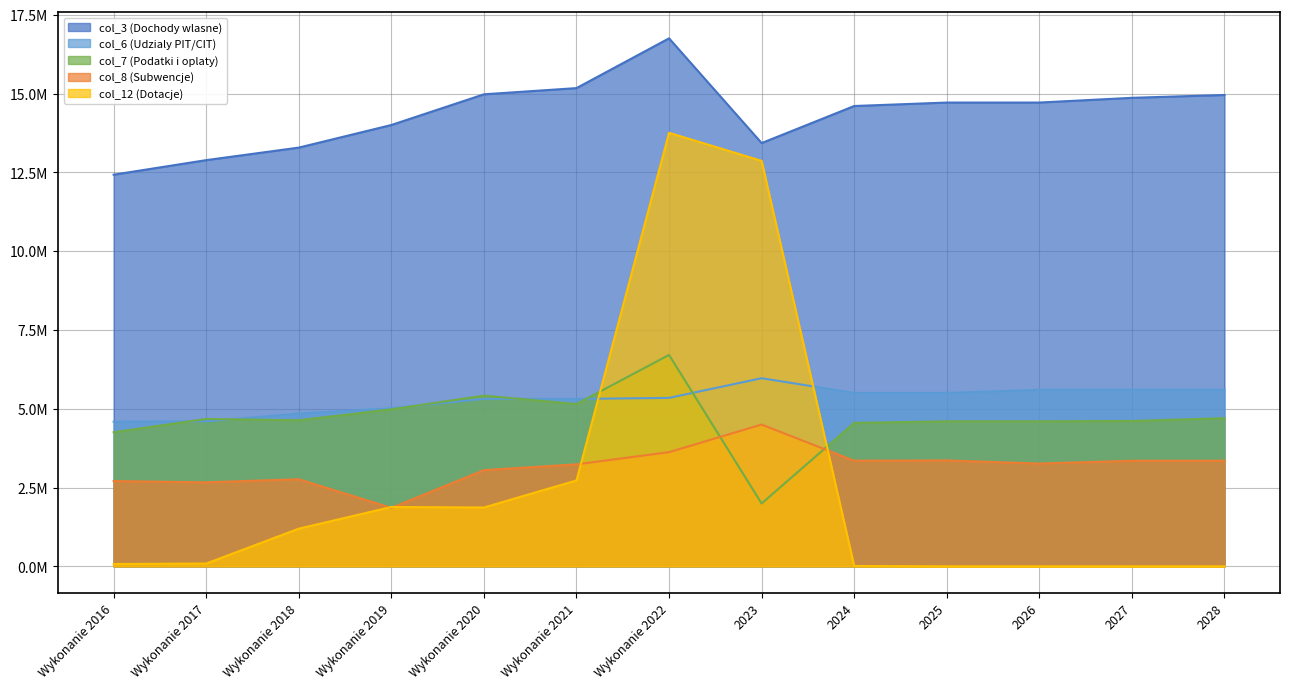

Reading right to left, what are all the values shown in this chart?

col_3 (Dochody wlasne): 2028=14953000.0	2027=14863000.0	2026=14713000.0	2025=14713000.0	2024=14603000.0	2023=13427339.0	Wykonanie 2022=16749802.7	Wykonanie 2021=15171246.9	Wykonanie 2020=14974423.1	Wykonanie 2019=14000791.1	Wykonanie 2018=13283768.3	Wykonanie 2017=12886136.7	Wykonanie 2016=12424562.9
col_6 (Udzialy PIT/CIT): 2028=5600000.0	2027=5600000.0	2026=5600000.0	2025=5500000.0	2024=5500000.0	2023=5968315.0	Wykonanie 2022=5343592.0	Wykonanie 2021=5310459.0	Wykonanie 2020=5314007.0	Wykonanie 2019=5014477.0	Wykonanie 2018=4844233.0	Wykonanie 2017=4602478.0	Wykonanie 2016=4587312.0
col_7 (Podatki i oplaty): 2028=4700000.0	2027=4610000.0	2026=4600000.0	2025=4600000.0	2024=4550000.0	2023=1994012.0	Wykonanie 2022=6706306.1	Wykonanie 2021=5149464.1	Wykonanie 2020=5414304.5	Wykonanie 2019=4981370.1	Wykonanie 2018=4634115.4	Wykonanie 2017=4676040.6	Wykonanie 2016=4253561.8
col_8 (Subwencje): 2028=3350000.0	2027=3350000.0	2026=3260000.0	2025=3360000.0	2024=3350000.0	2023=4497902.0	Wykonanie 2022=3621875.3	Wykonanie 2021=3235134.7	Wykonanie 2020=3051894.0	Wykonanie 2019=1854646.1	Wykonanie 2018=2761902.8	Wykonanie 2017=2665518.5	Wykonanie 2016=2704346.4
col_12 (Dotacje): 2028=0.0	2027=0.0	2026=0.0	2025=0.0	2024=10000.0	2023=12862323.7	Wykonanie 2022=13752977.1	Wykonanie 2021=2724828.0	Wykonanie 2020=1866750.9	Wykonanie 2019=1882177.2	Wykonanie 2018=1195174.0	Wykonanie 2017=88634.7	Wykonanie 2016=73449.0